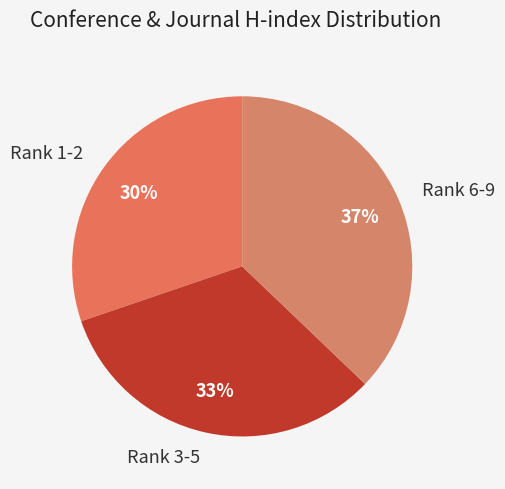

Do Rank 6-9 and Rank 3-5 together represent more than half of the pie?

Yes